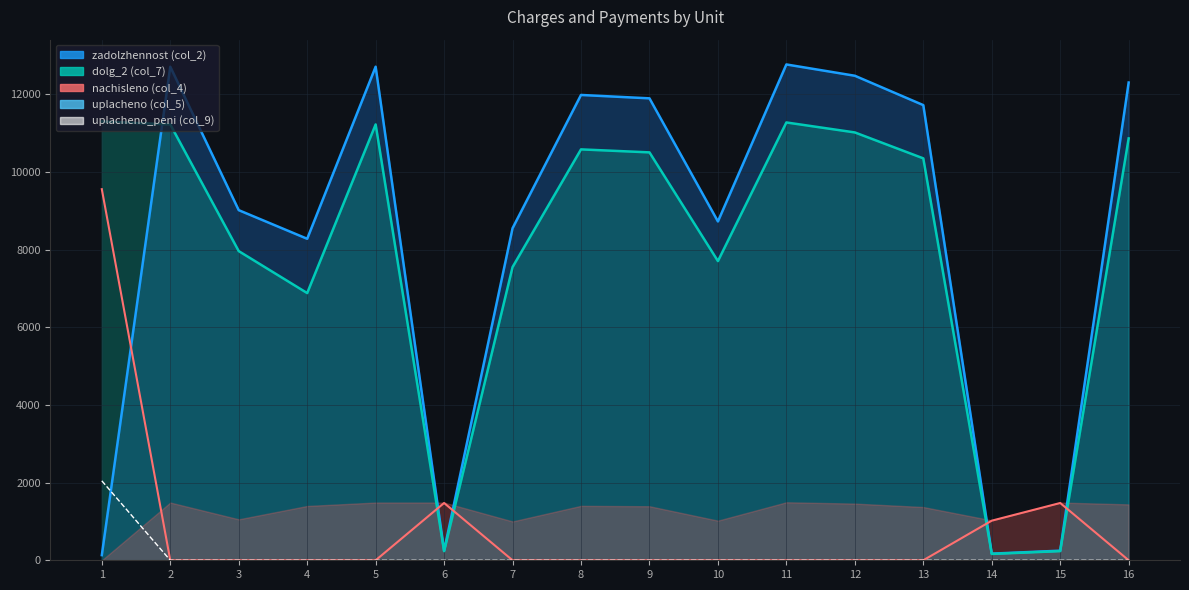

The uplacheno series shows 596.2 at 14. True or false?

False